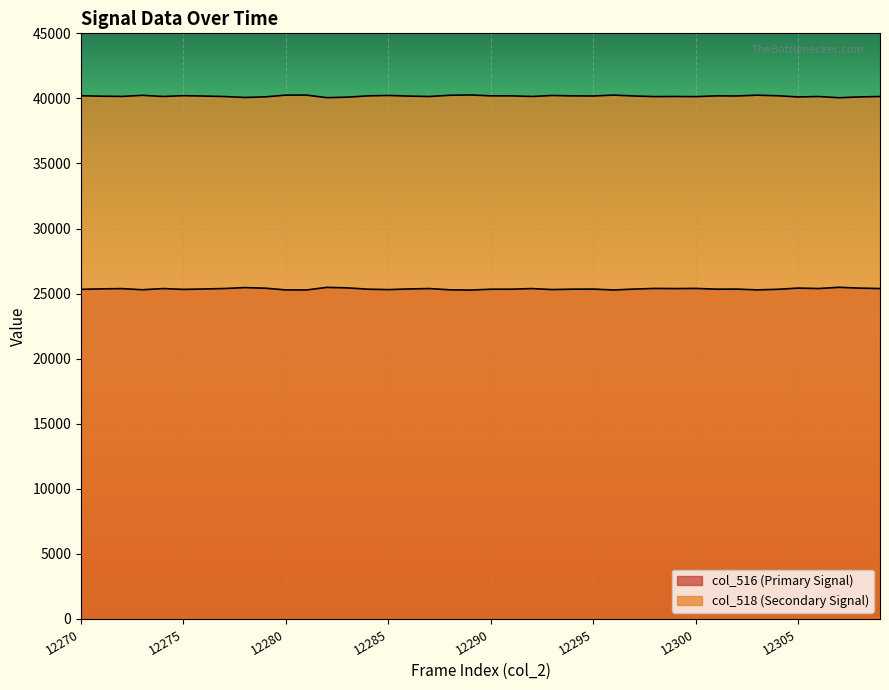

How many interior local valleys does the col_516 series have?

11